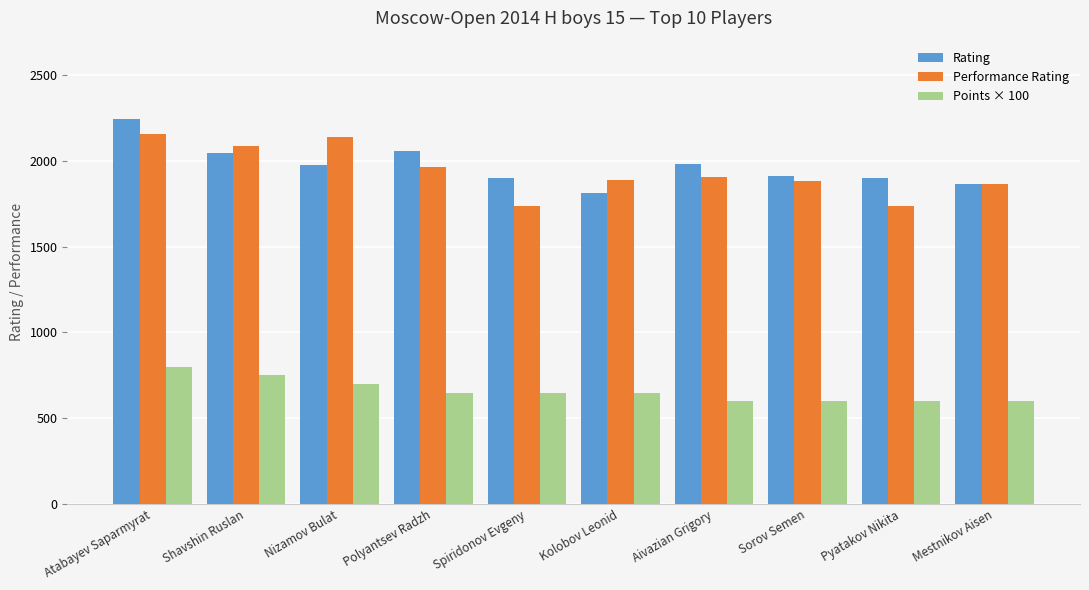

At which label does Points × 100 first exceed 650?

Atabayev Saparmyrat